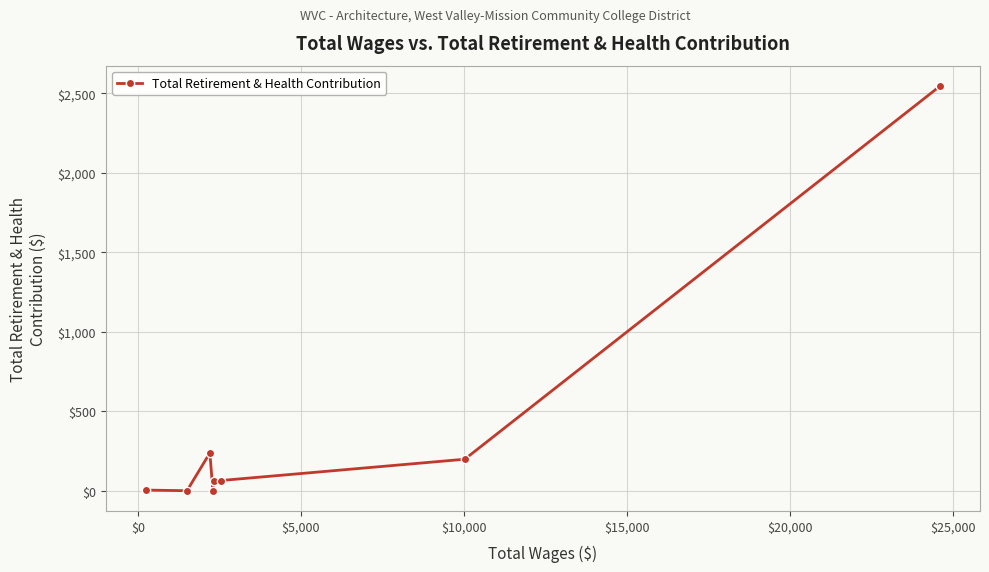

What is the greatest value displayed?

2546